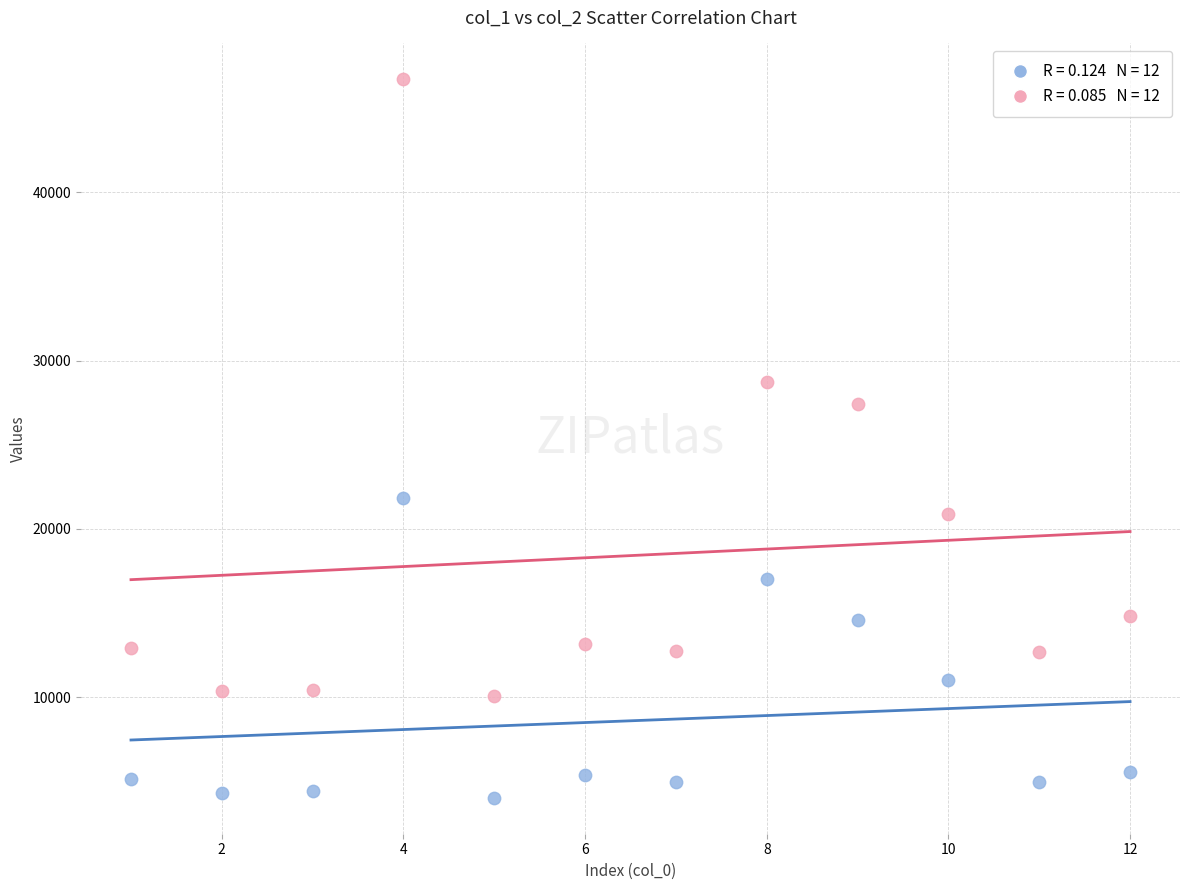

Across all data points, what is the range of Y values (max minus min)?

42686.2